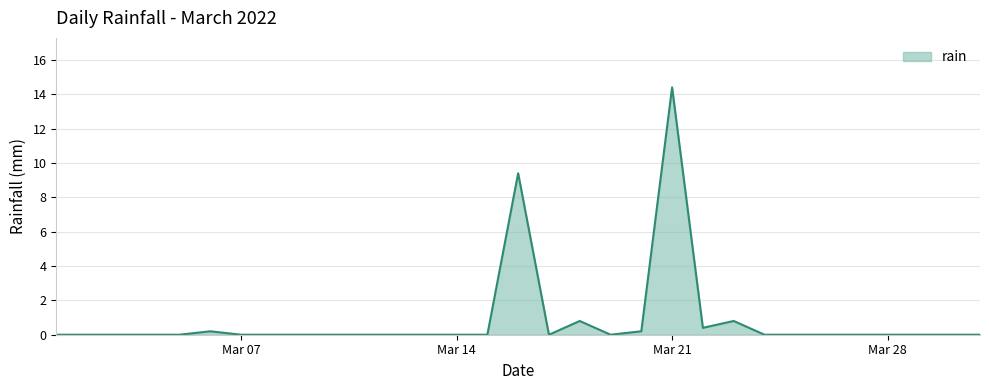

Is this an area chart (filled region under the line)?

Yes